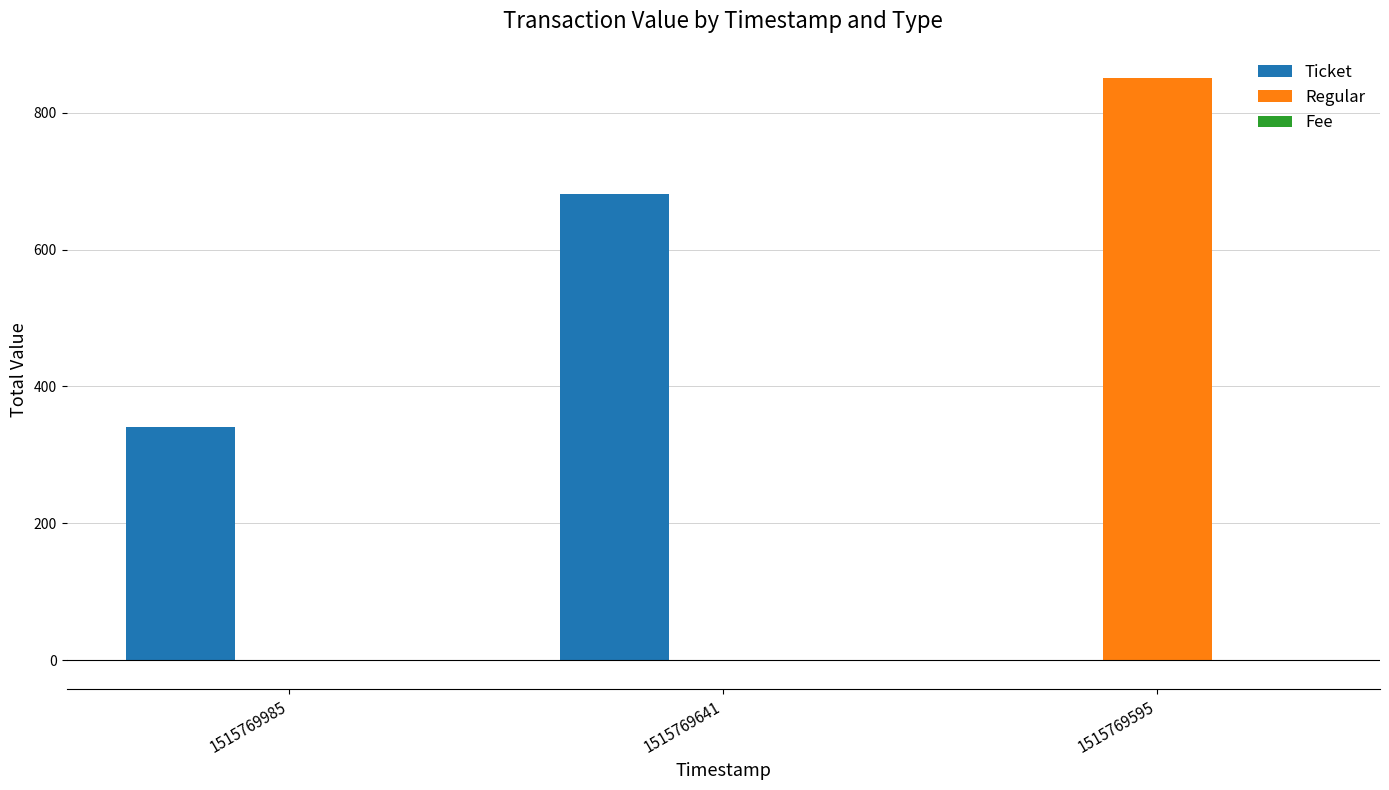

Which series has the largest total across all categories?

Ticket